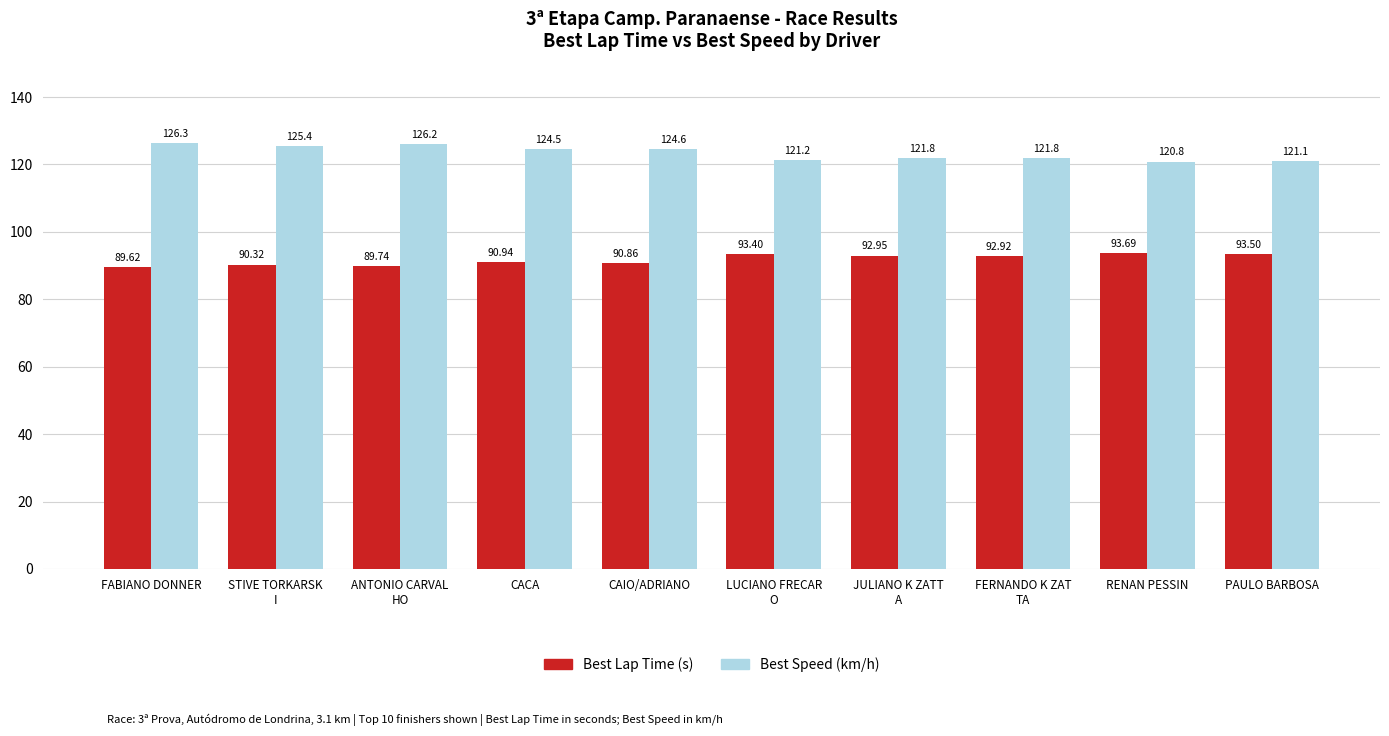

Rank the categories by Best Lap Time (s) value from highest to lowest.

RENAN PESSIN, PAULO BARBOSA, LUCIANO FRECAR
O, JULIANO K ZATT
A, FERNANDO K ZAT
TA, CACA, CAIO/ADRIANO, STIVE TORKARSK
I, ANTONIO CARVAL
HO, FABIANO DONNER